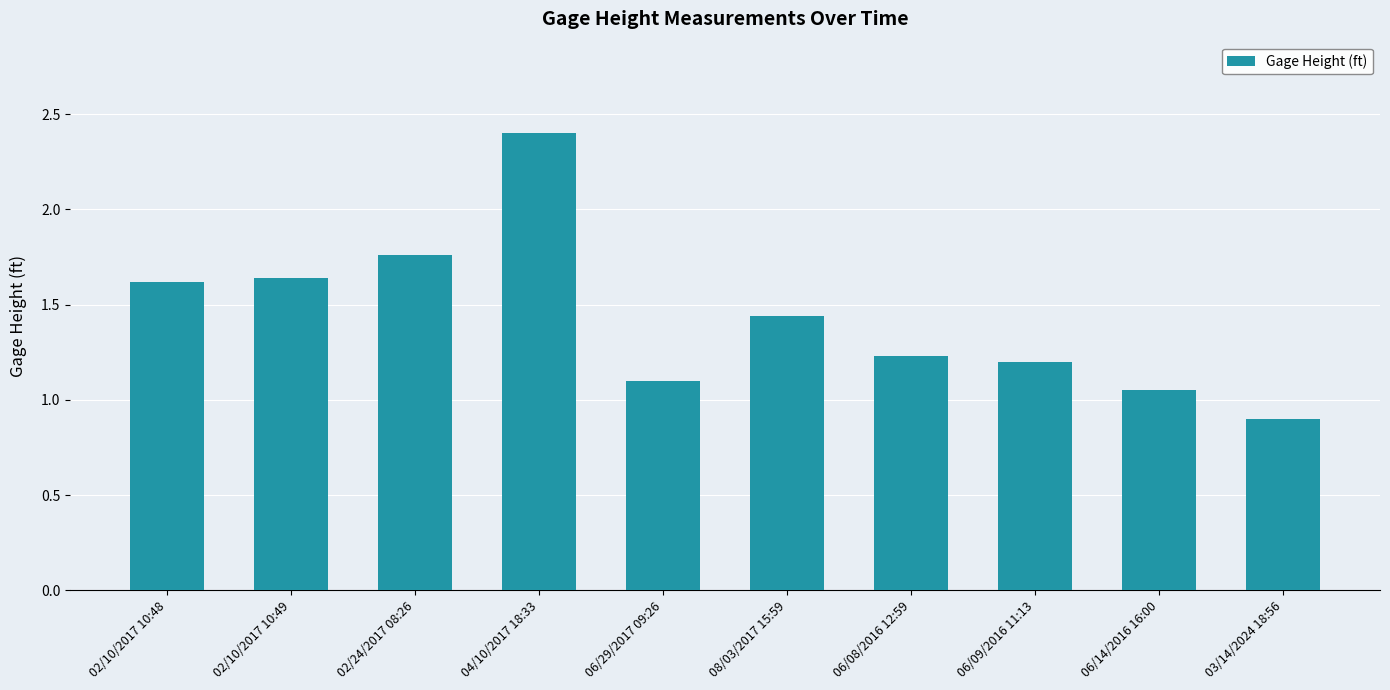

What is the label of the 2nd bar from the right?

06/14/2016 16:00